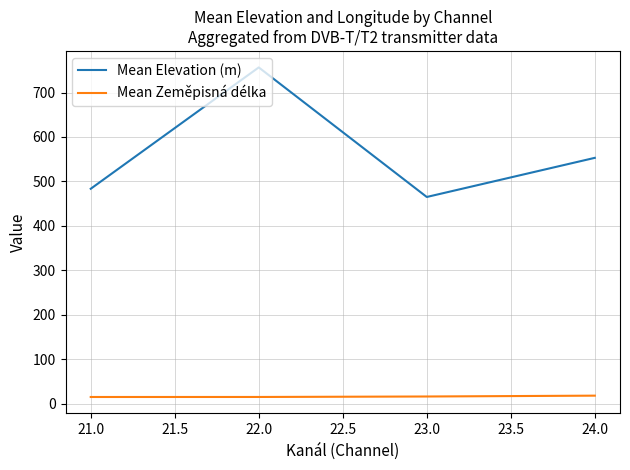

What is the difference between the highest and lowest values at 24.0?

535.3